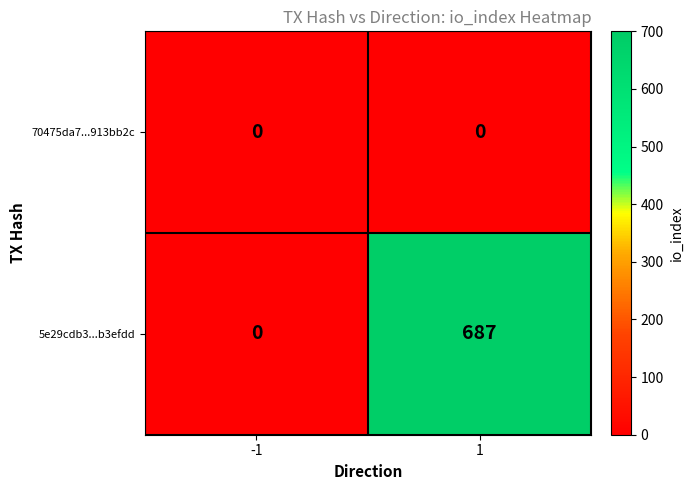

Rank the series by their maximum value, from lowest to highest.

70475da7...913bb2c, 5e29cdb3...b3efdd